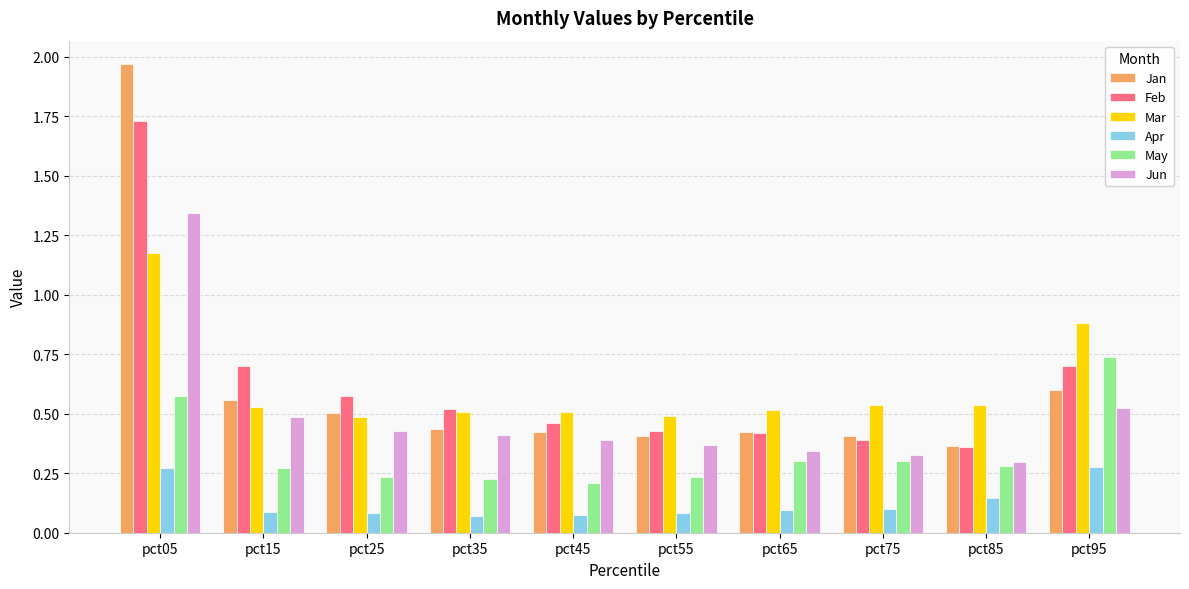

Between pct05 and pct85, which series saw the biggest shift?

Jan